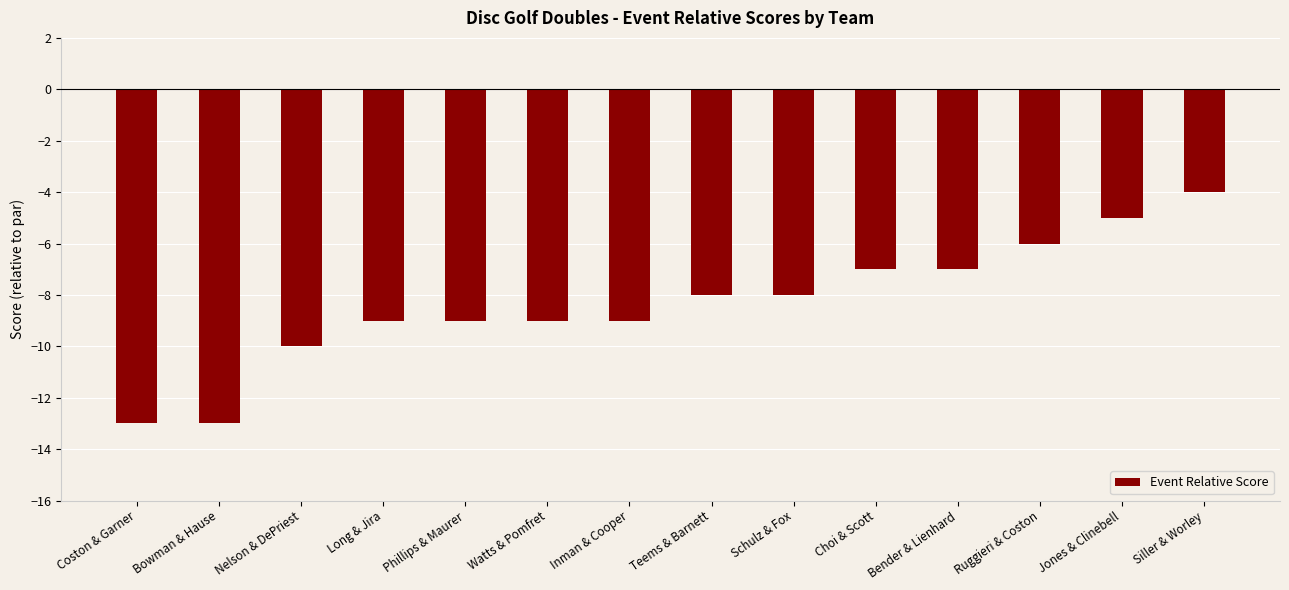

What is the difference between the maximum and second lowest values?

9